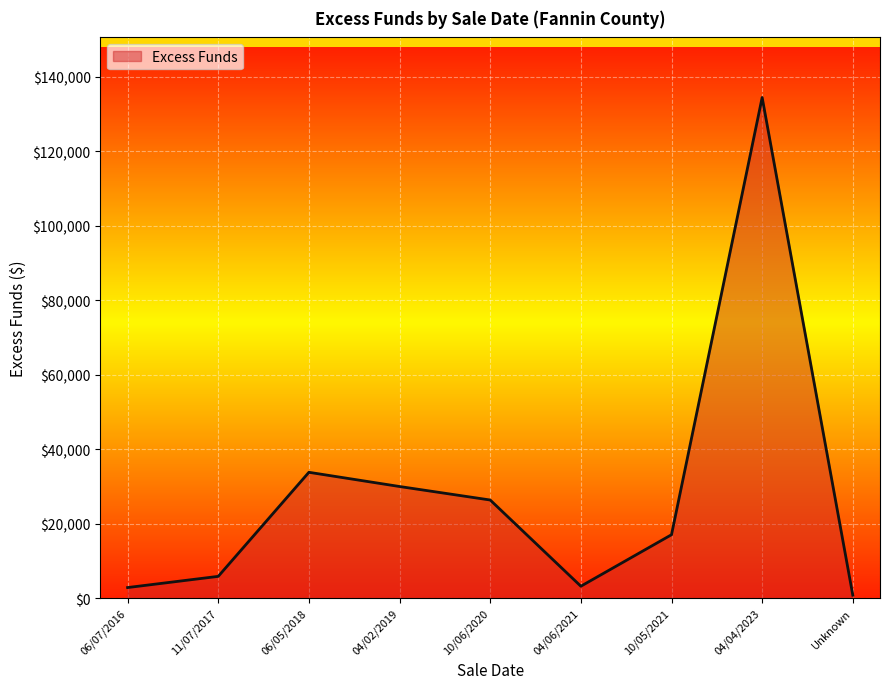

Between 04/06/2021 and 10/06/2020, which is larger?

10/06/2020